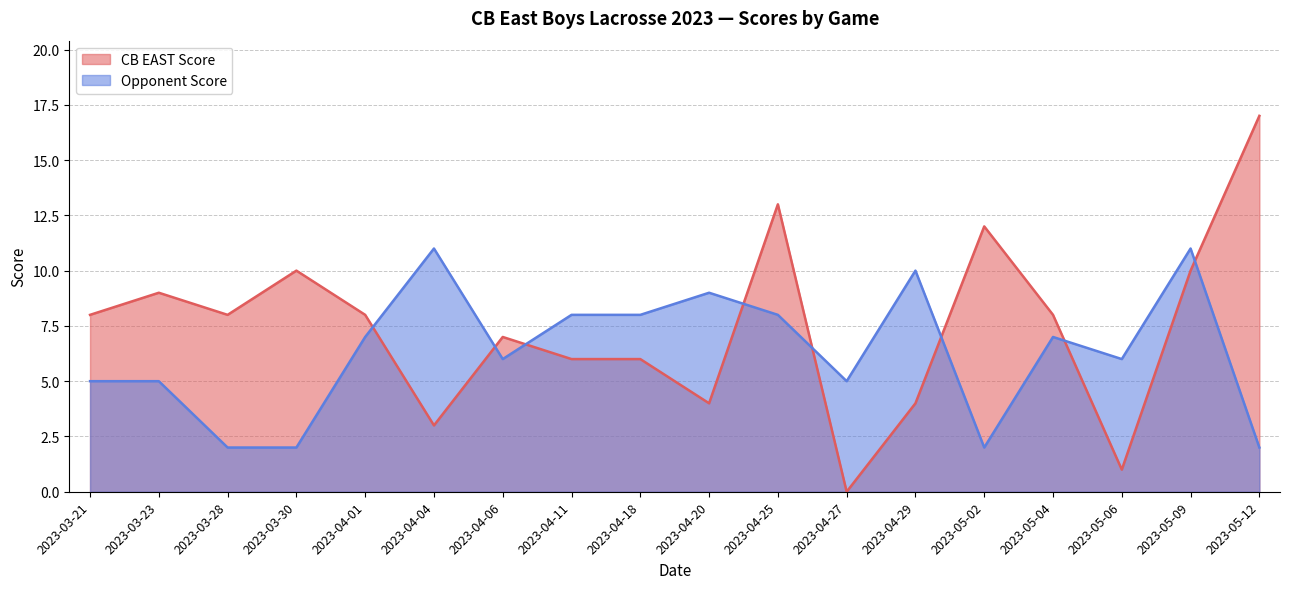

Count the number of categories in the chart.

18